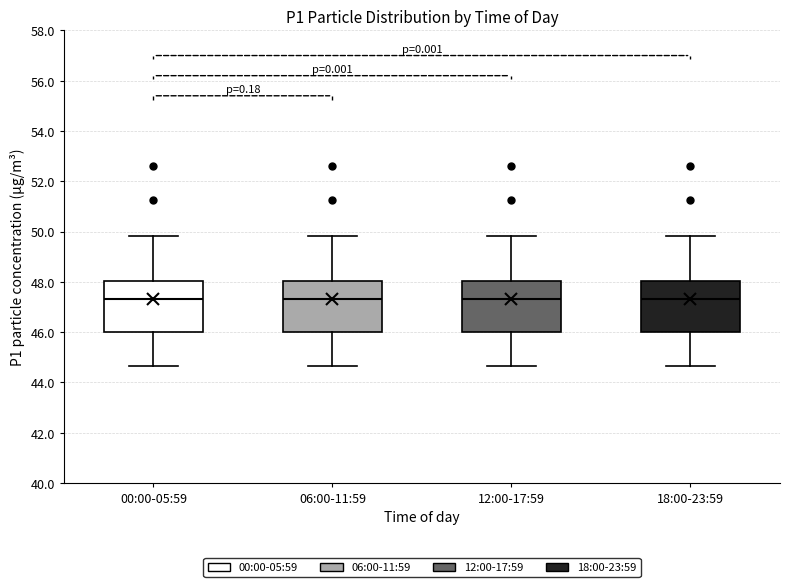

Reading left to right, transcribe this box plot: for each box, give where its median line is, the range the box spans, and where its two whiskers end, as read against the y-axis. The values are not printed on the chart, so give them approximately, as read against the axis.

00:00-05:59: median 47.4, box 46.0 to 48.0, whiskers 44.6 to 49.8
06:00-11:59: median 47.4, box 46.0 to 48.0, whiskers 44.6 to 49.8
12:00-17:59: median 47.4, box 46.0 to 48.0, whiskers 44.6 to 49.8
18:00-23:59: median 47.4, box 46.0 to 48.0, whiskers 44.6 to 49.8